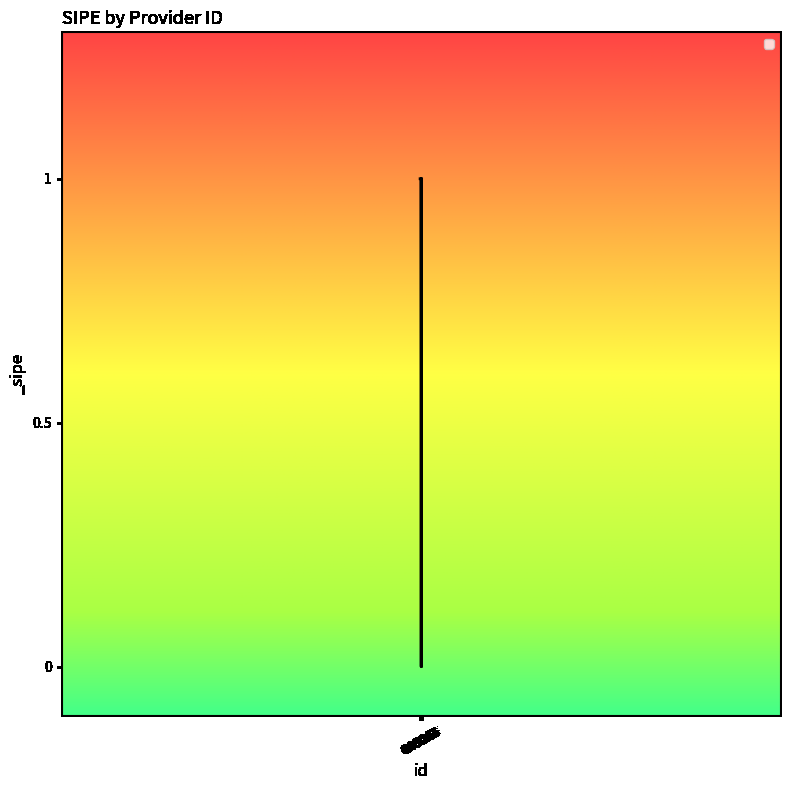

What is the sum of all values?

4